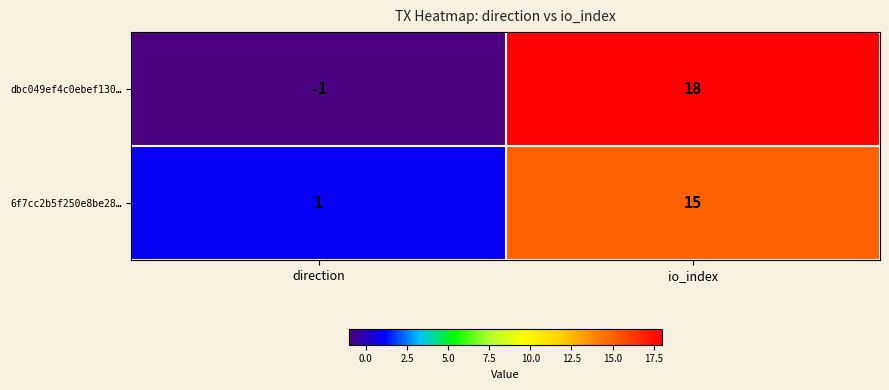

How many distinct data groups are displayed?

2